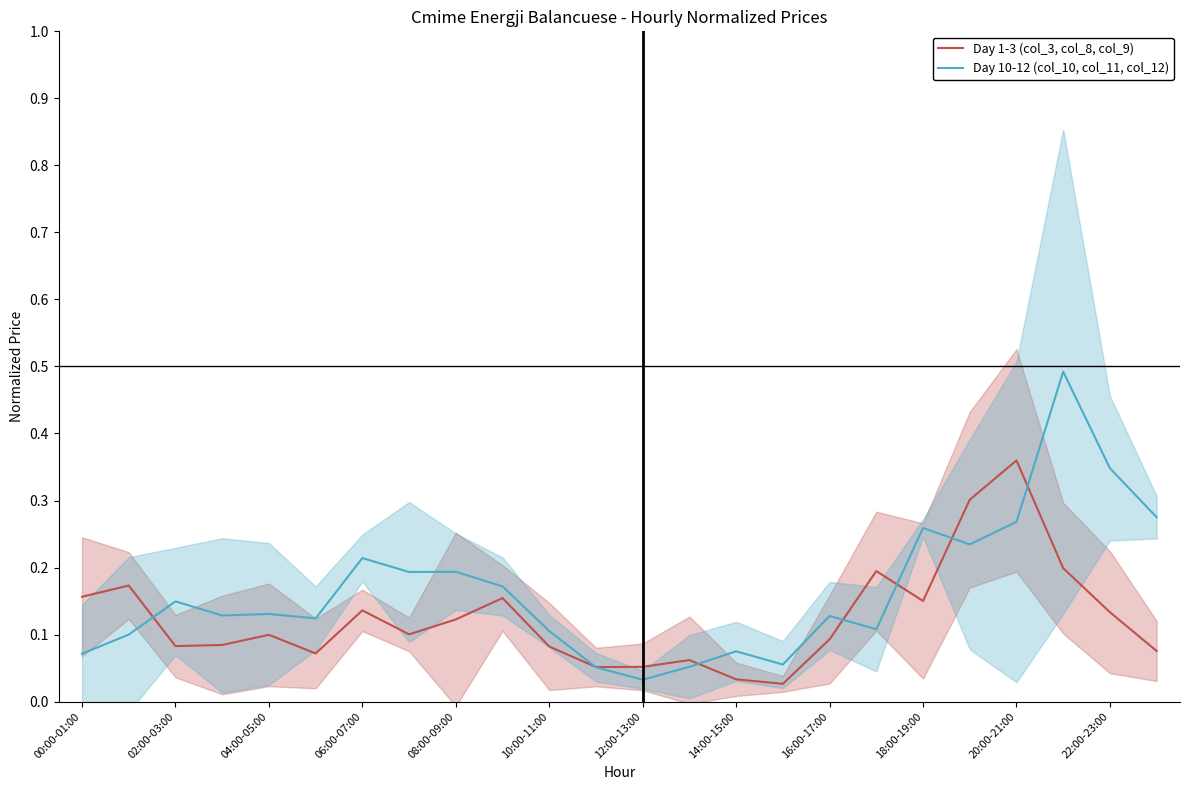

How many times do Day 1-3 (col_3, col_8, col_9) and Day 10-12 (col_10, col_11, col_12) cross each other?

7